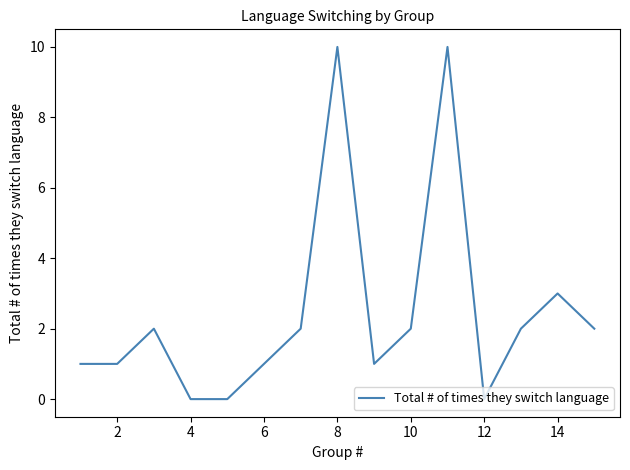

What is the difference between the maximum and minimum values?

10